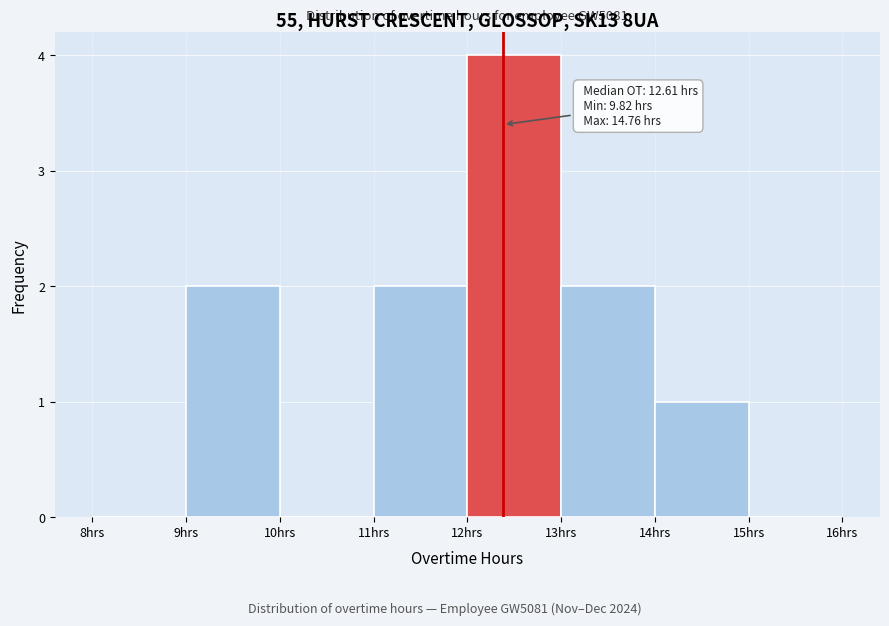

Which range on the x-axis has the tallest bar?

12 to 13